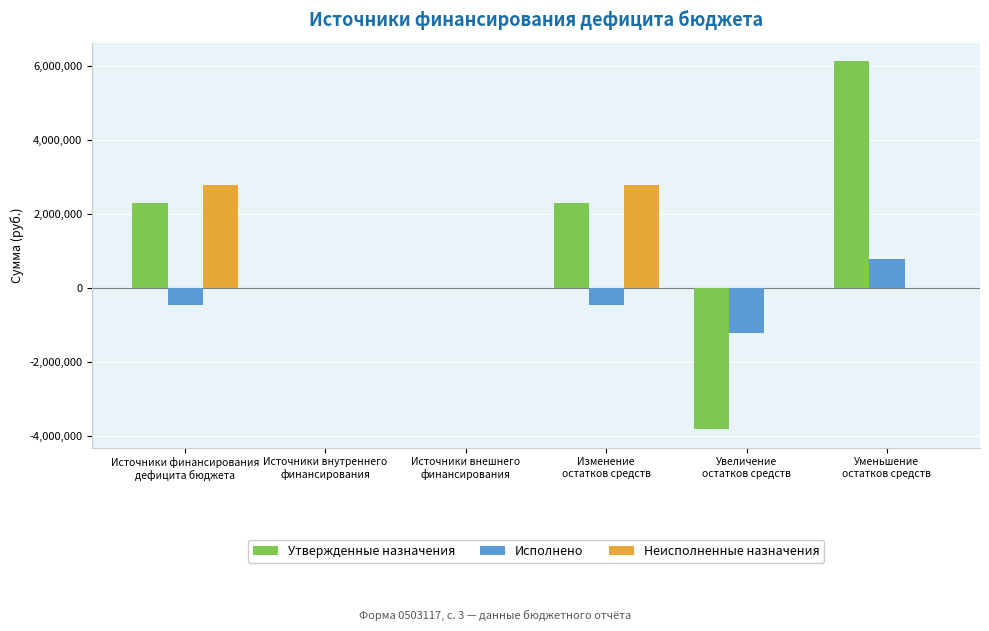

What is the greatest value displayed?

6132990.6